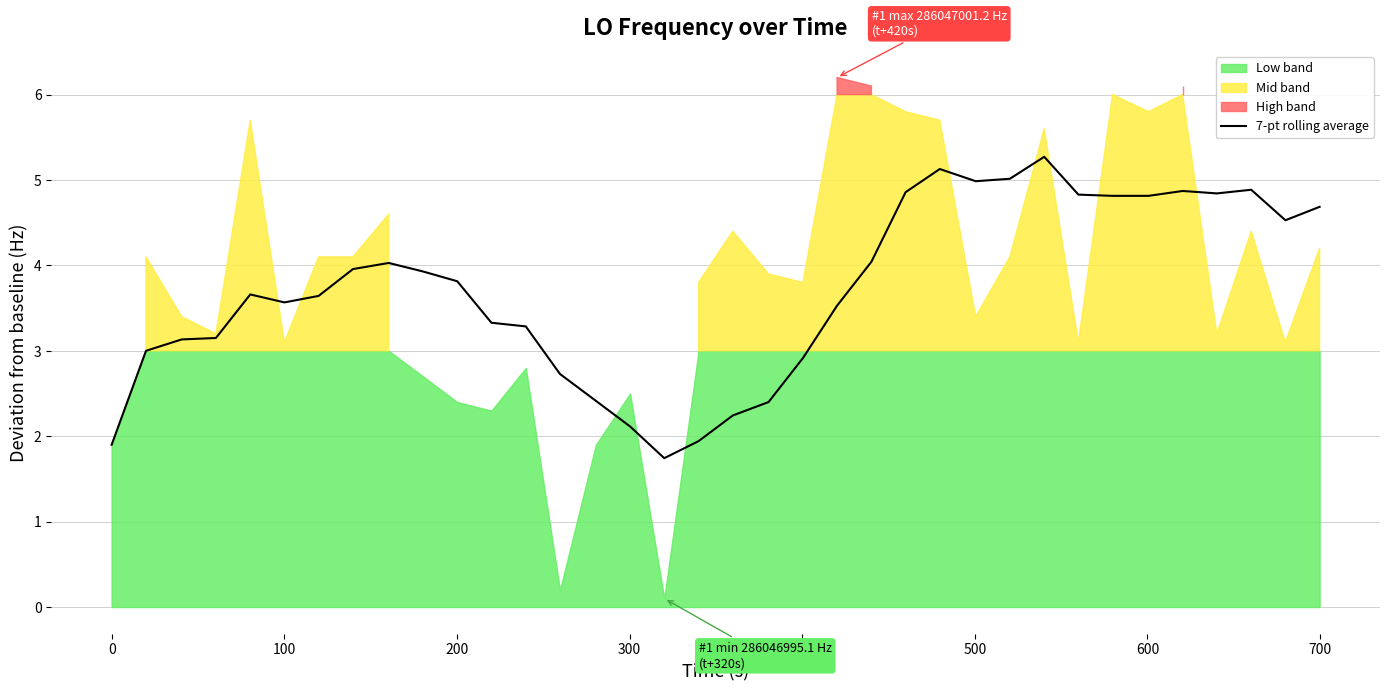

What is the minimum value for 7-pt rolling average?

1.7